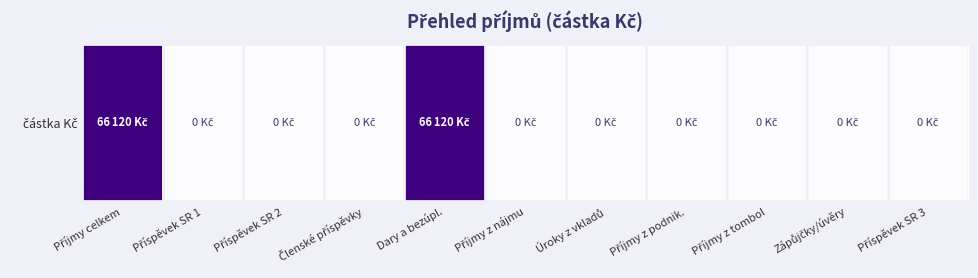

List the labels in order of value, smallest first.

Příspěvek SR 1, Příspěvek SR 2, Členské příspěvky, Příjmy z nájmu, Úroky z vkladů, Příjmy z podnik., Příjmy z tombol, Zápůjčky/úvěry, Příspěvek SR 3, Příjmy celkem, Dary a bezúpl.